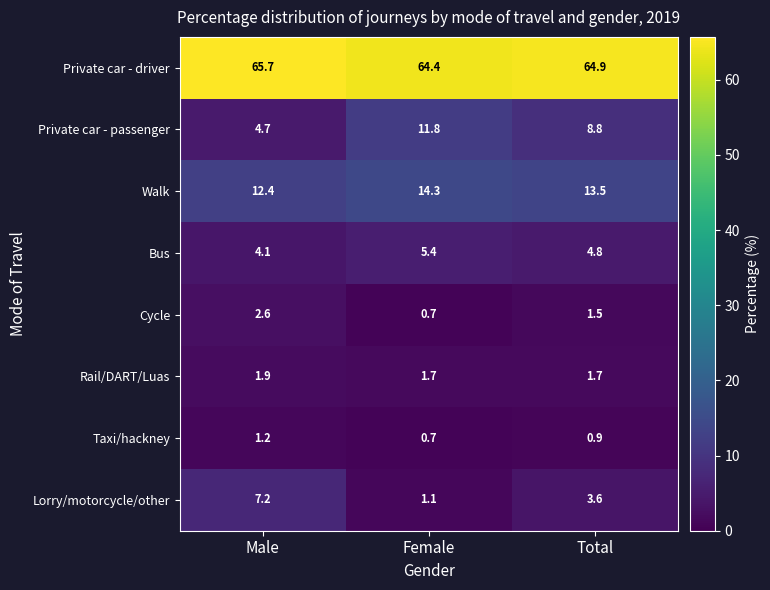

What is the difference between the maximum and second lowest values in the Bus series?

0.6